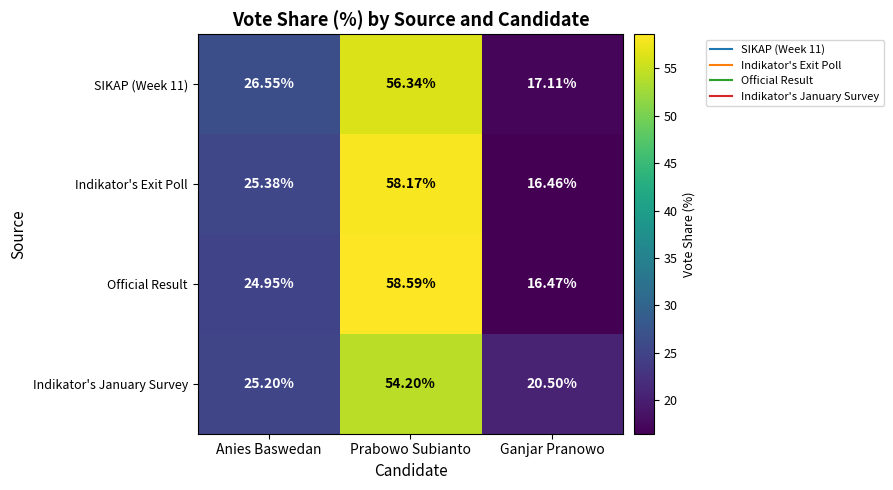

At which category is the sum across all series the highest?

Prabowo Subianto